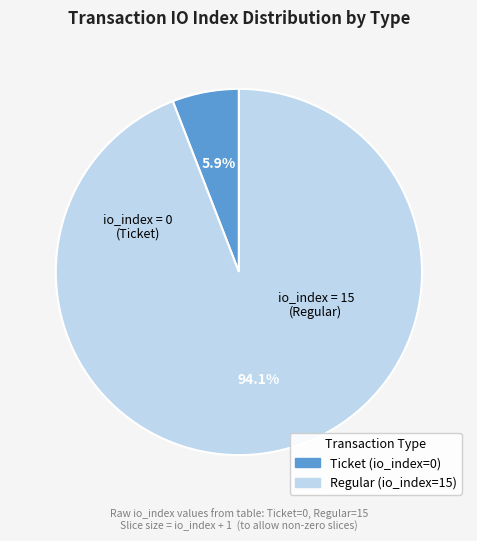

How many slices are in this pie chart?

2